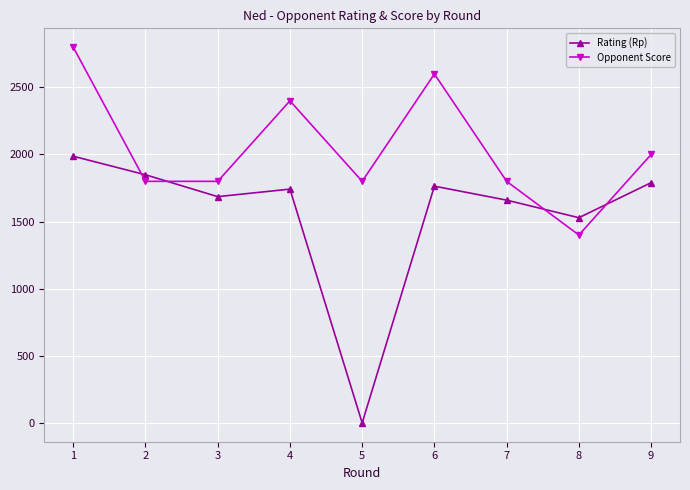

Reading left to right, list all the values displayed in this chart.

Rating (Rp): 1=1987	2=1849	3=1686	4=1742	5=0	6=1764	7=1660	8=1529	9=1790
Opponent Score: 1=2800	2=1800	3=1800	4=2400	5=1800	6=2600	7=1800	8=1400	9=2000